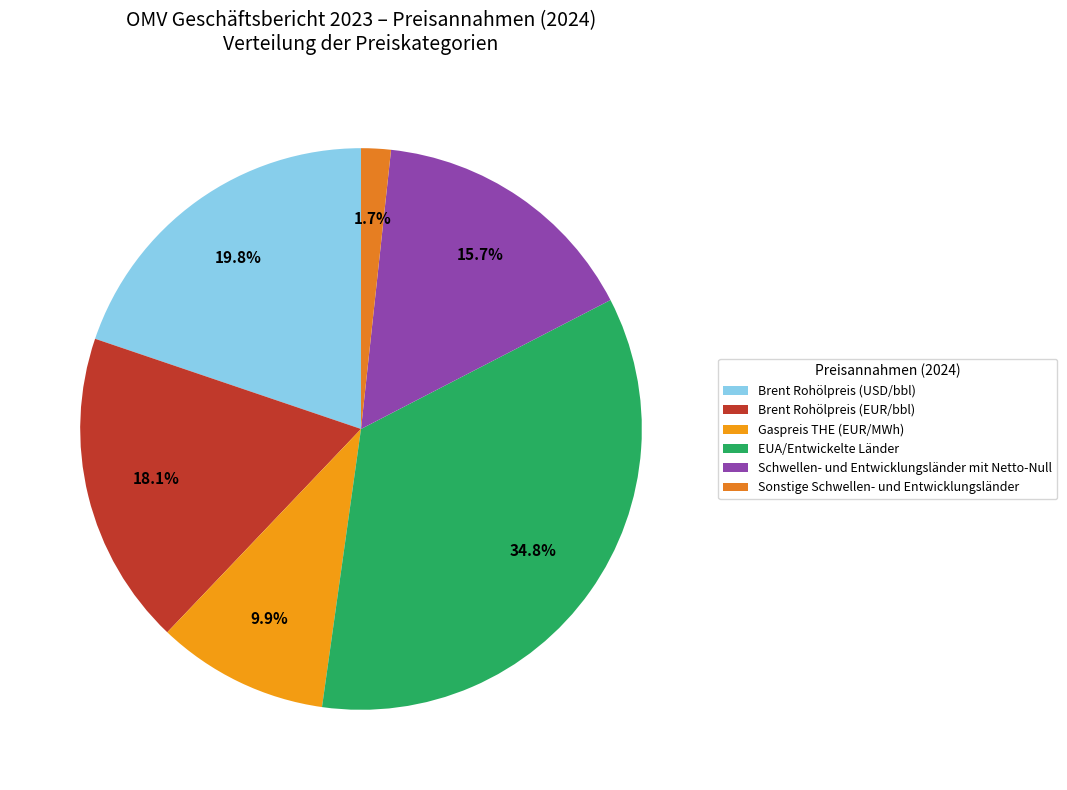

How many slices are in this pie chart?

6